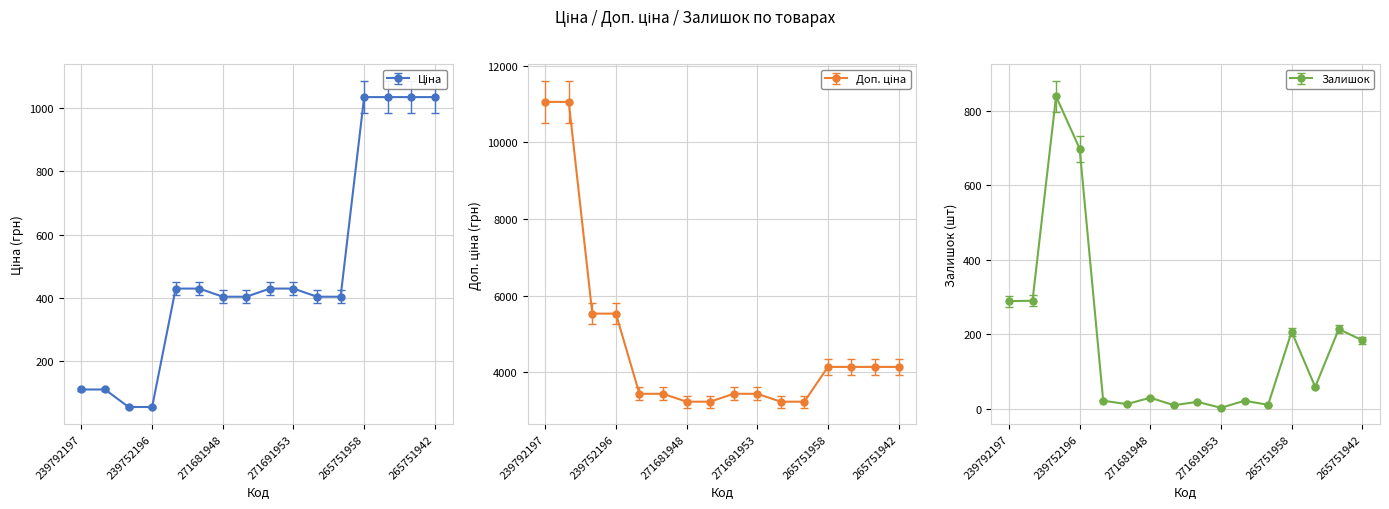

At which label does Ціна reach its minimum?

239752197